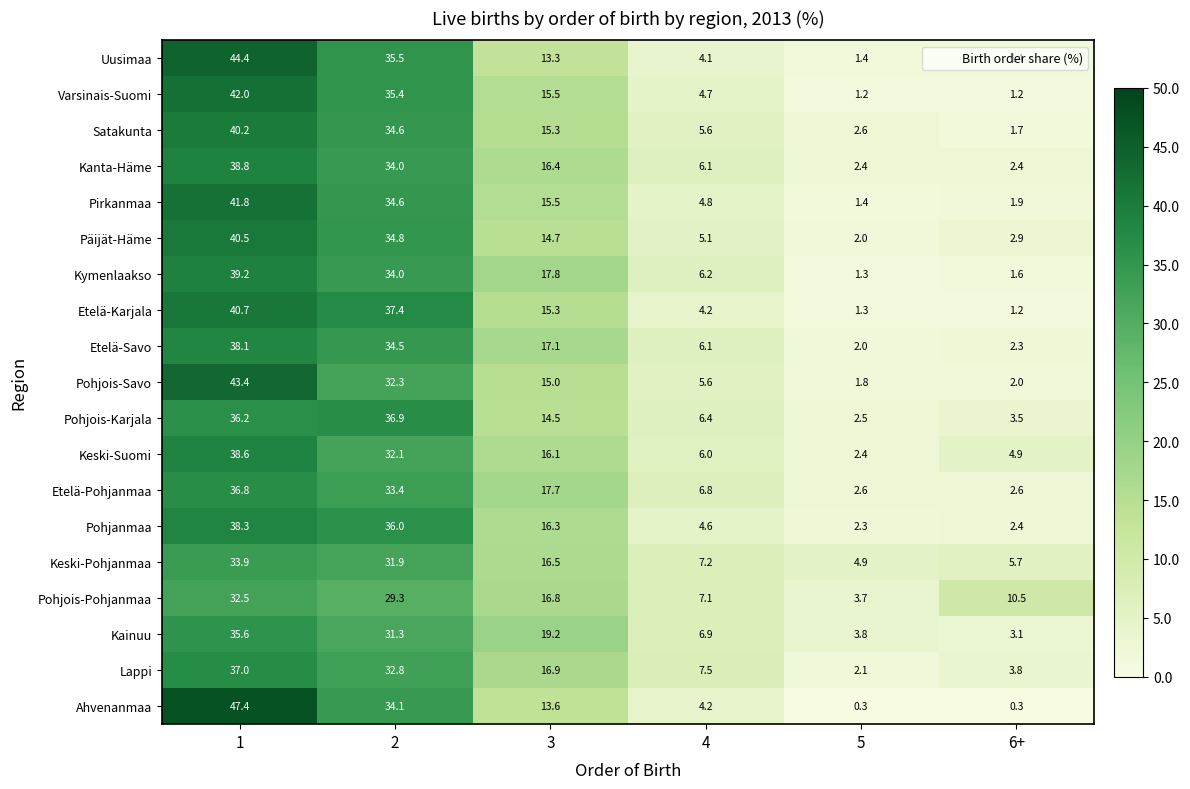

What is the sum of the Etelä-Savo values at 1 and 3?

55.2